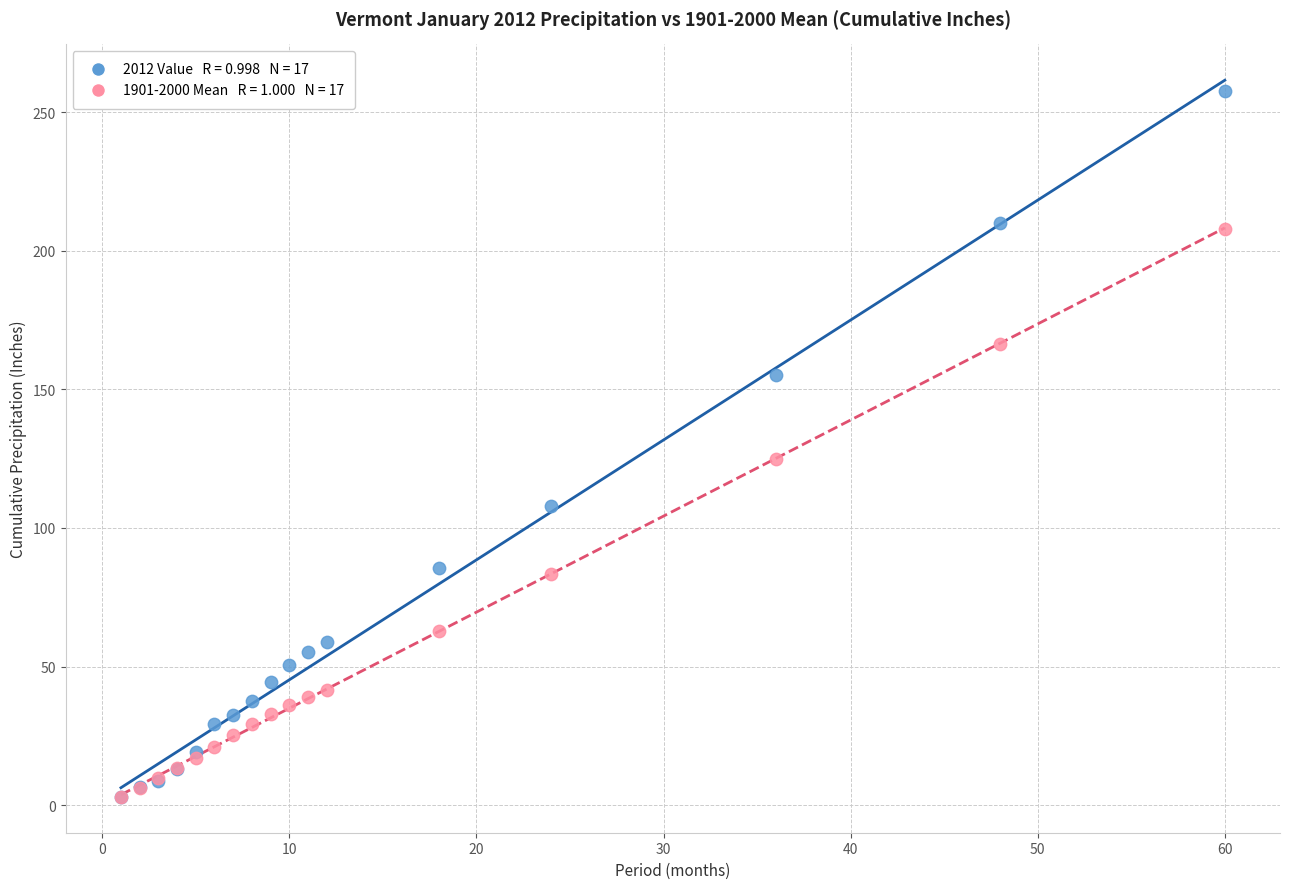

Across all series, what Y value is closest to 130?

124.9